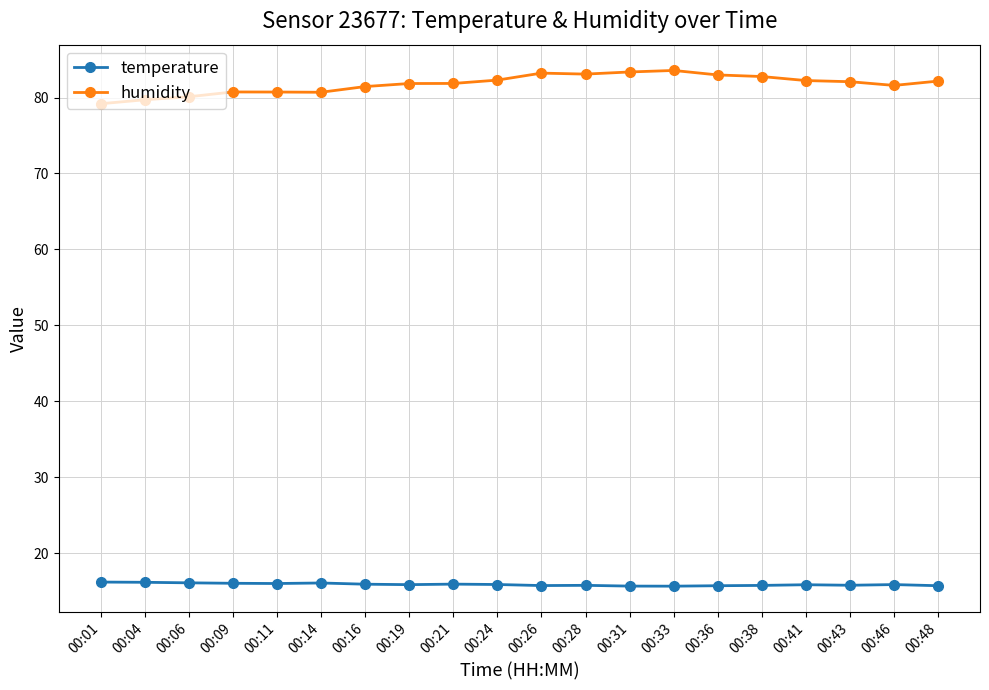

What is the minimum value for temperature?

15.7